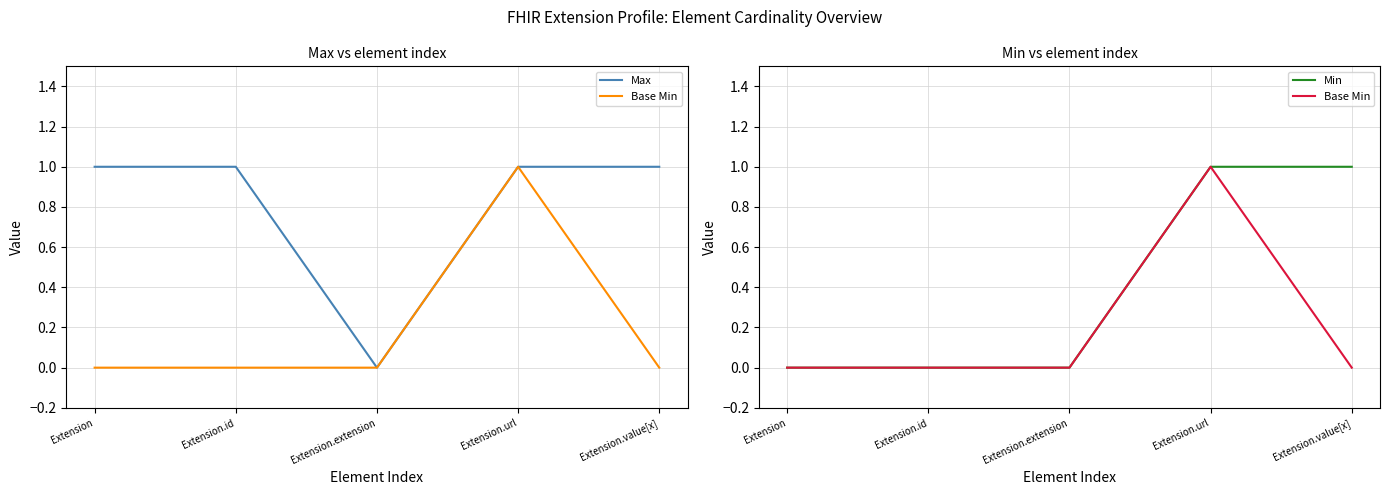

Is the value of Base Min at Extension.value[x] greater than the value of Min at Extension?

No